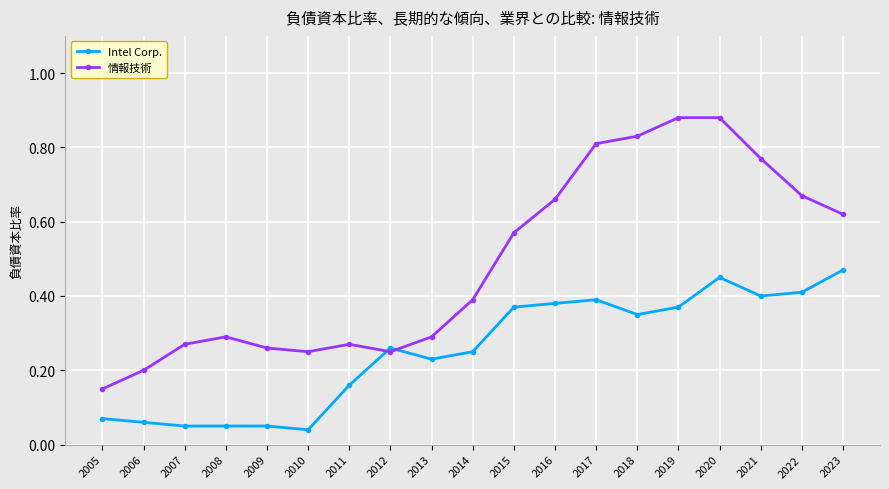

Which series has the largest range (max minus min)?

情報技術